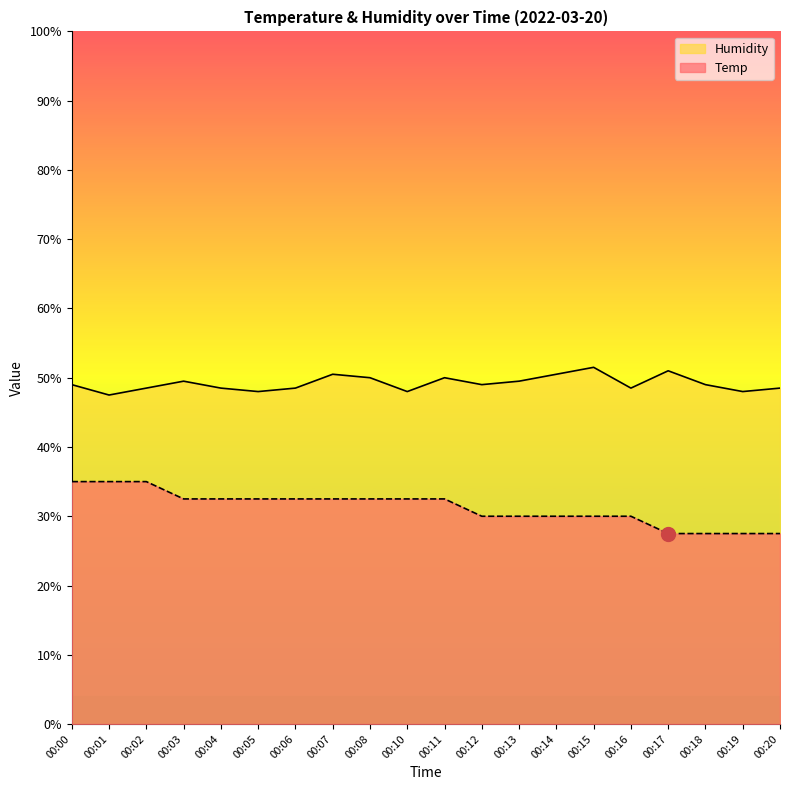

At which category does Humidity reach its first local valley?

00:01